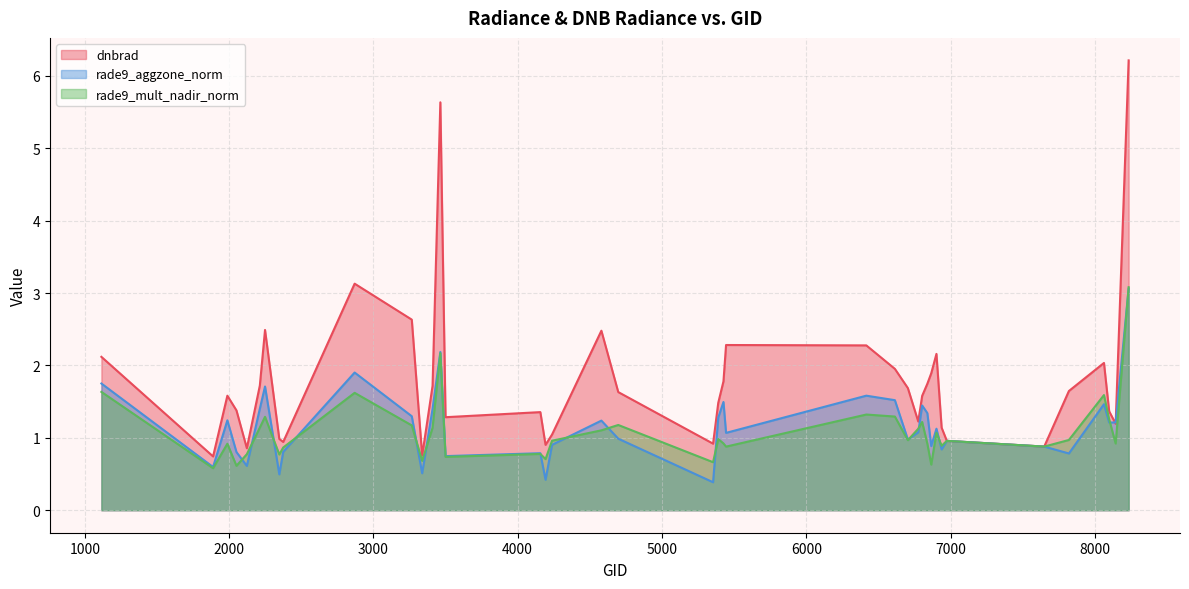

Does the chart display data point markers on the line(s)?

No